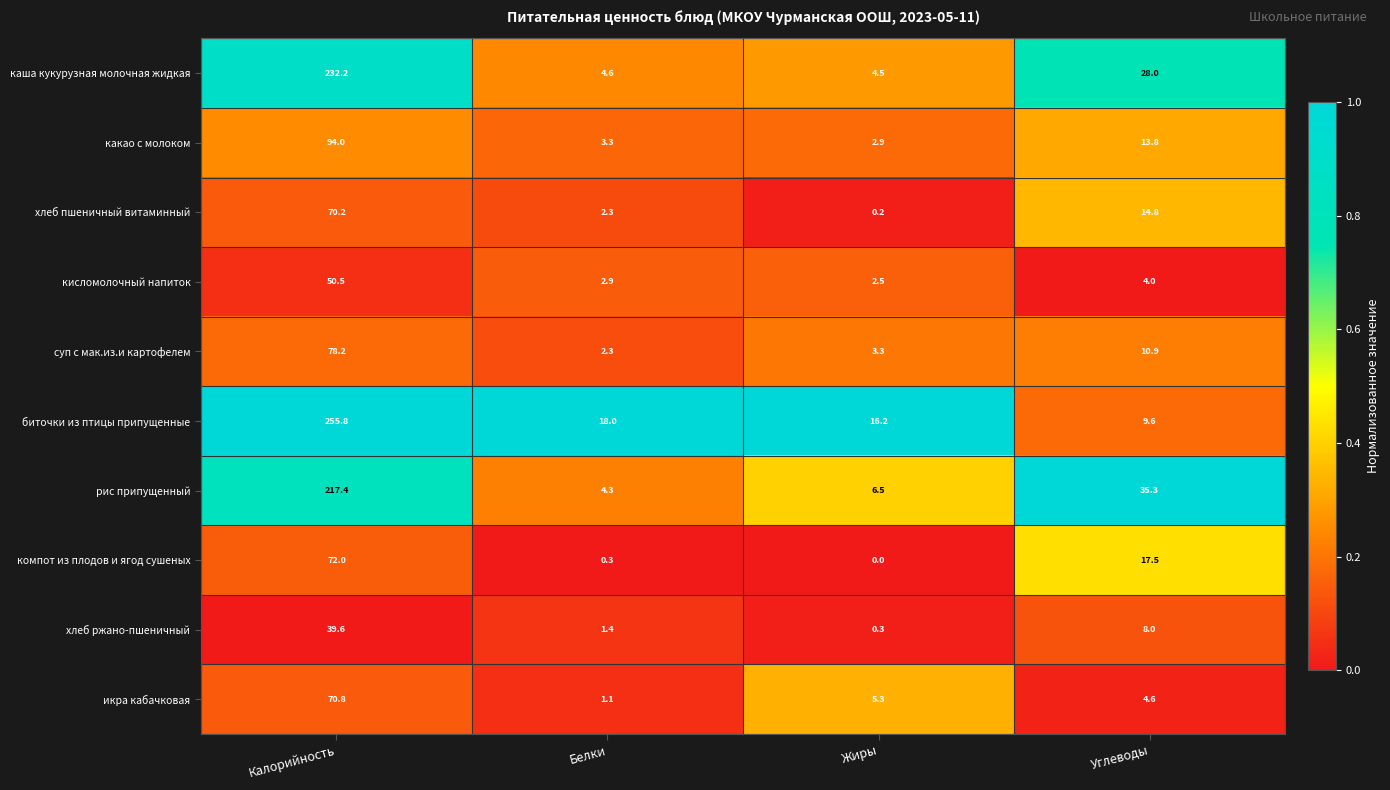

List the series in order of their peak value, highest first.

биточки из птицы припущенные, каша кукурузная молочная жидкая, рис припущенный, какао с молоком, суп с мак.из.и картофелем, компот из плодов и ягод сушеных, икра кабачковая, хлеб пшеничный витаминный, кисломолочный напиток, хлеб ржано-пшеничный